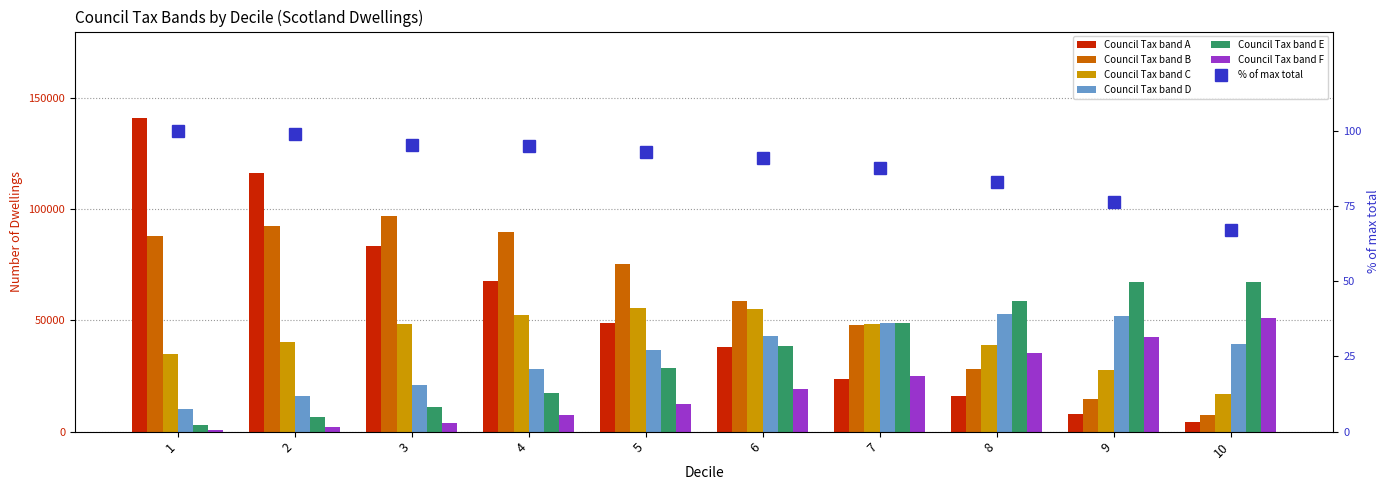

Which category has the highest value across all series?

1